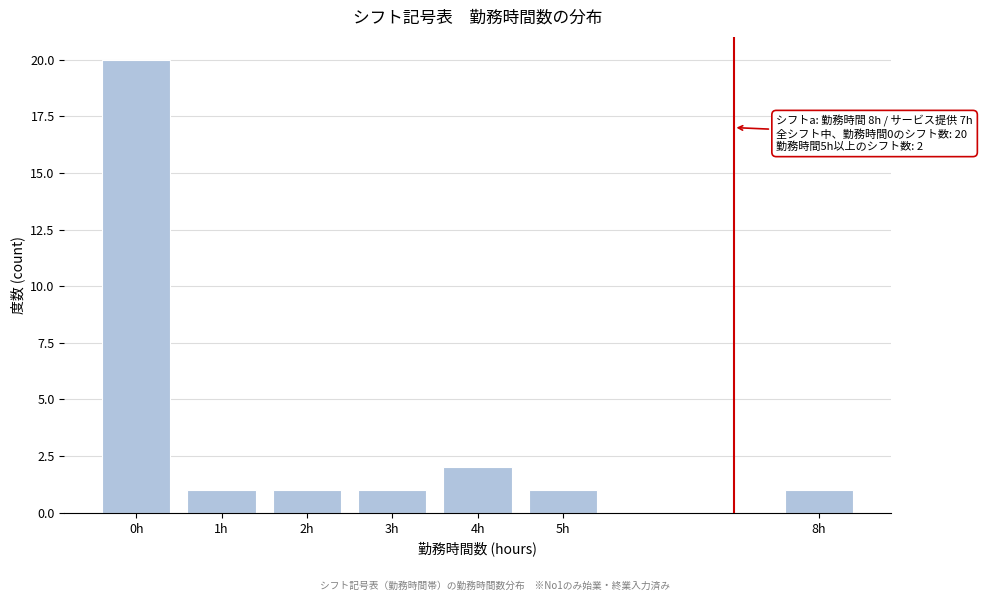

Reading left to right, what are all the values shown in this chart?

20	1	1	1	2	1	1